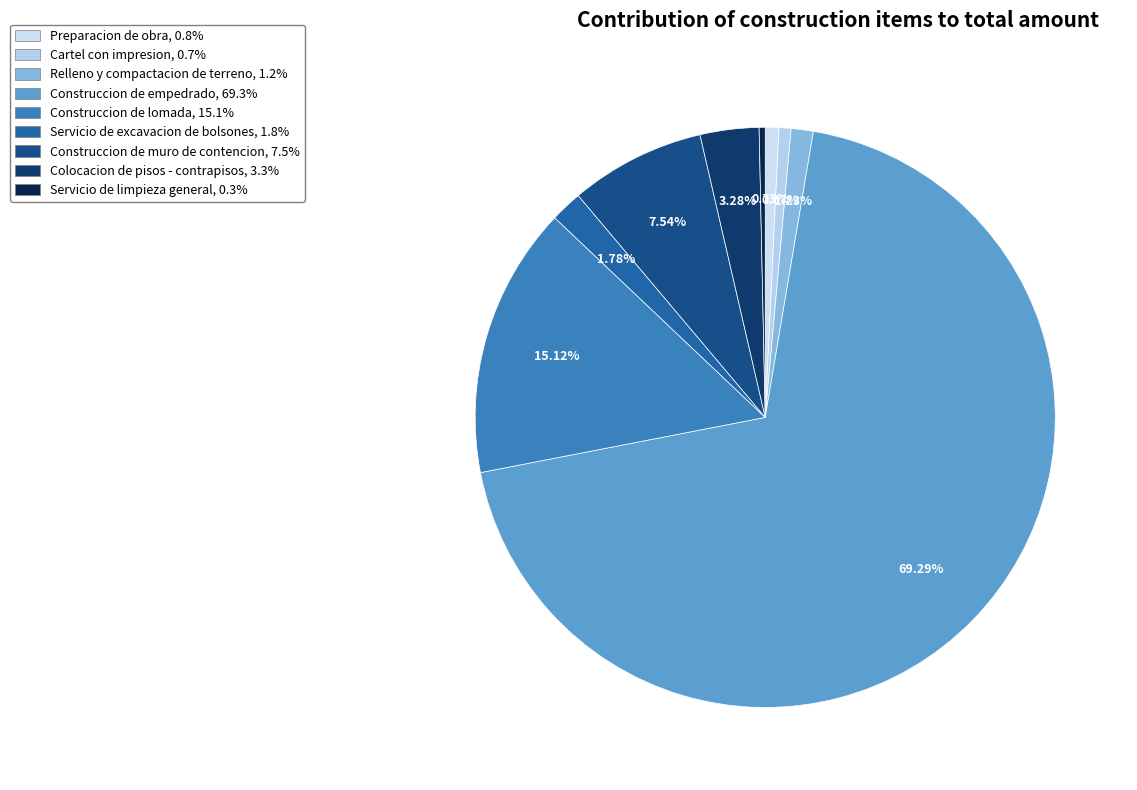

Rank the categories by value from lowest to highest.

Servicio de limpieza general, Cartel con impresion, Preparacion de obra, Relleno y compactacion de terreno, Servicio de excavacion de bolsones, Colocacion de pisos - contrapisos, Construccion de muro de contencion, Construccion de lomada, Construccion de empedrado